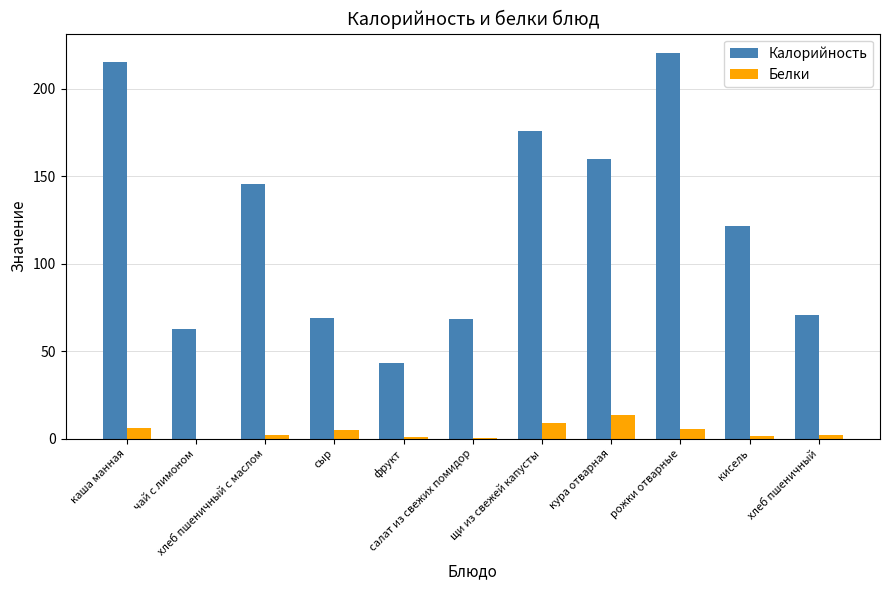

Is the value of Калорийность at сыр greater than the value of Белки at хлеб пшеничный с маслом?

Yes